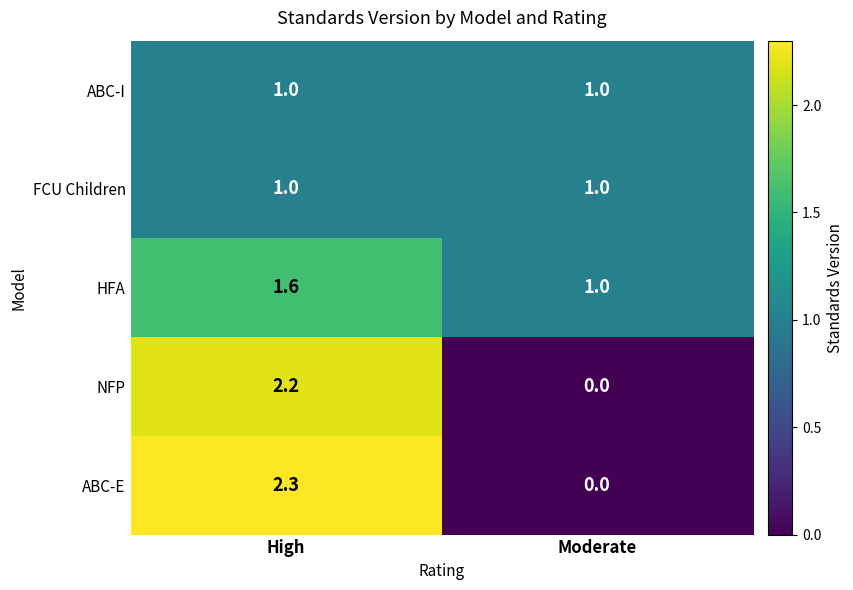

How many series are shown in this chart?

5